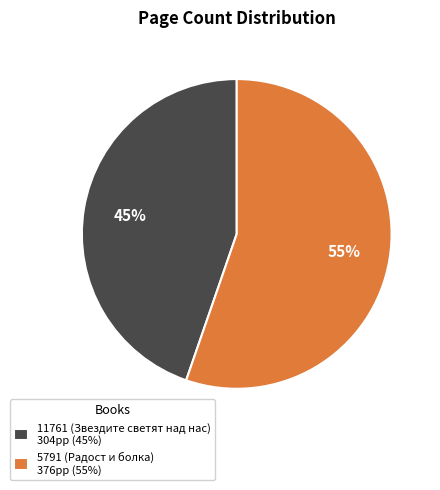

Is it true that 5791 (Радост и болка) is 65% of the pie?

False